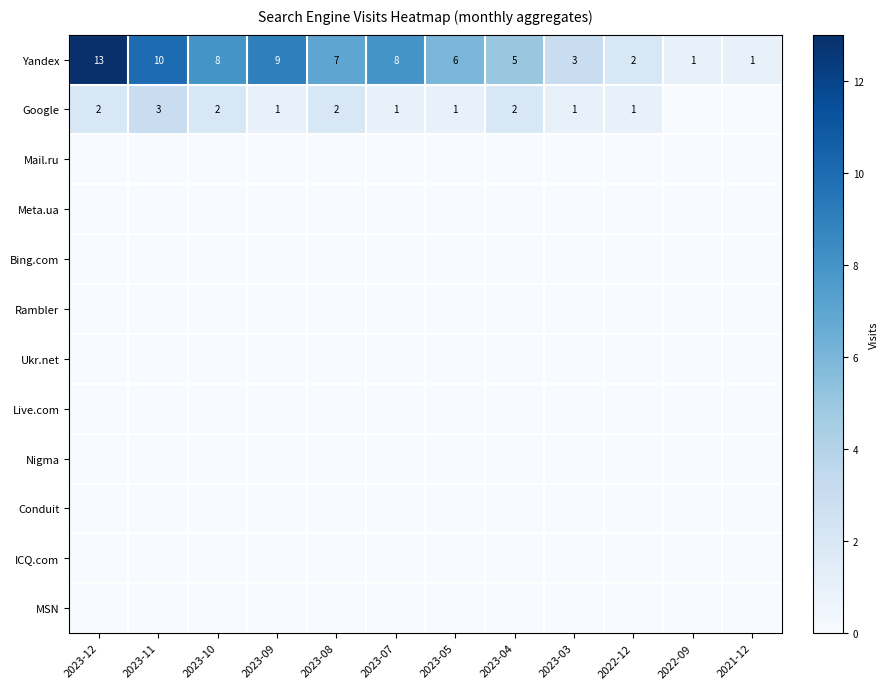

How many series are shown in this chart?

12